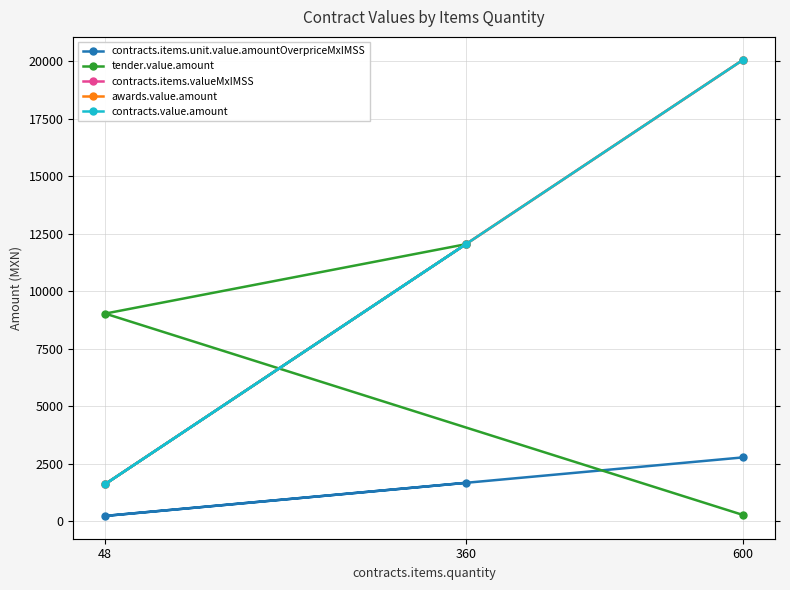

At which category is the sum across all series the highest?

600